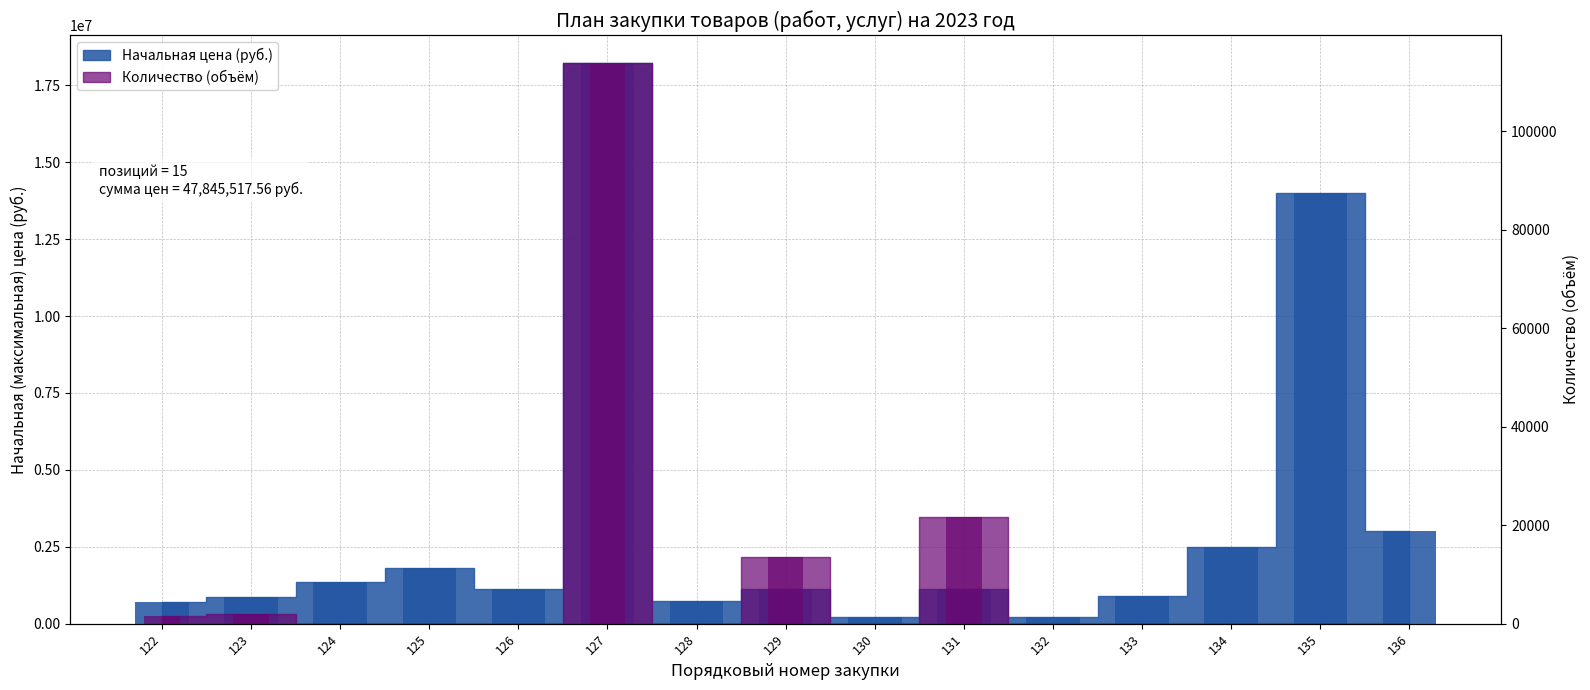

List the series in order of their overall mean, lowest first.

Количество, Начальная цена (руб.)